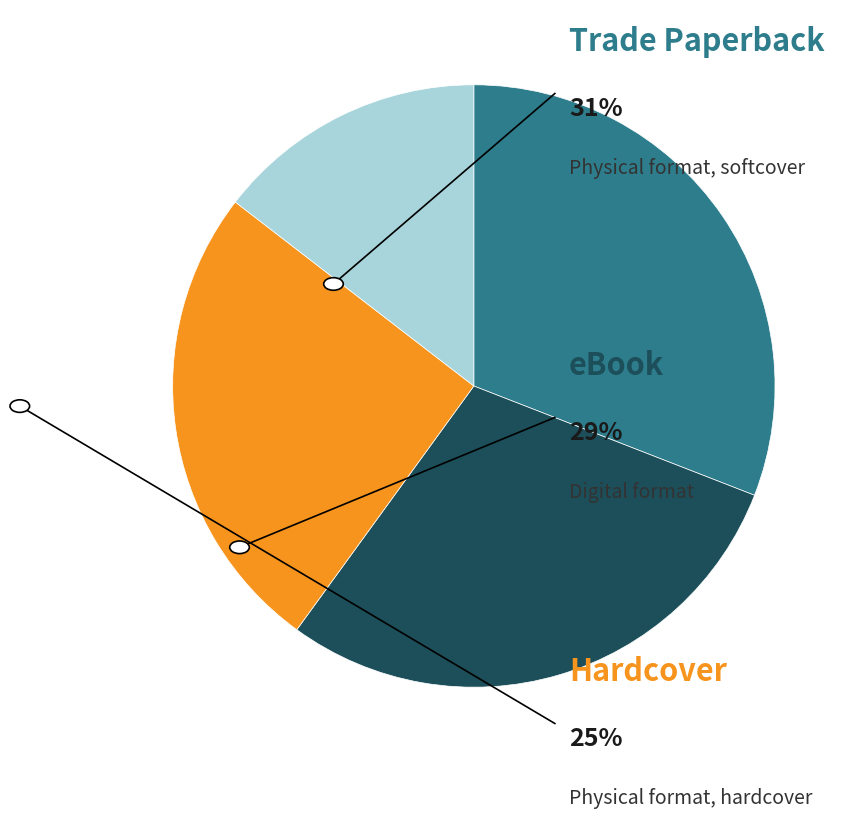

Is there any slice that represents more than half of the pie?

No